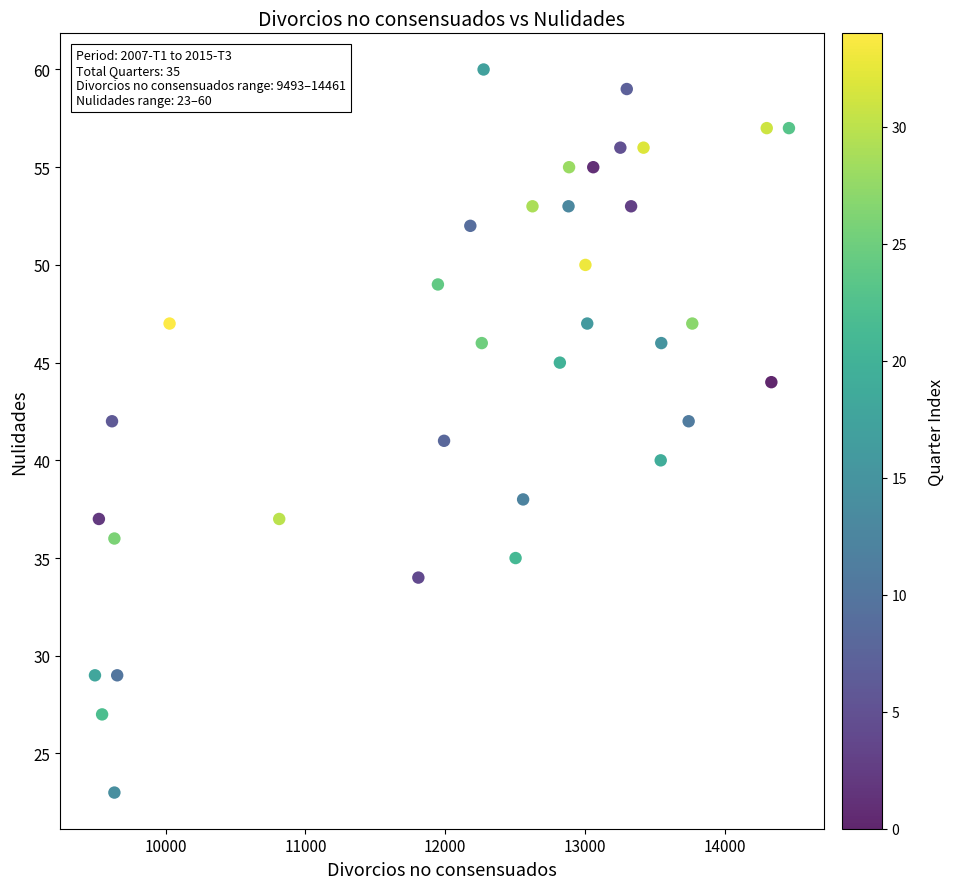

What is the range of X values (max minus min)?

4968